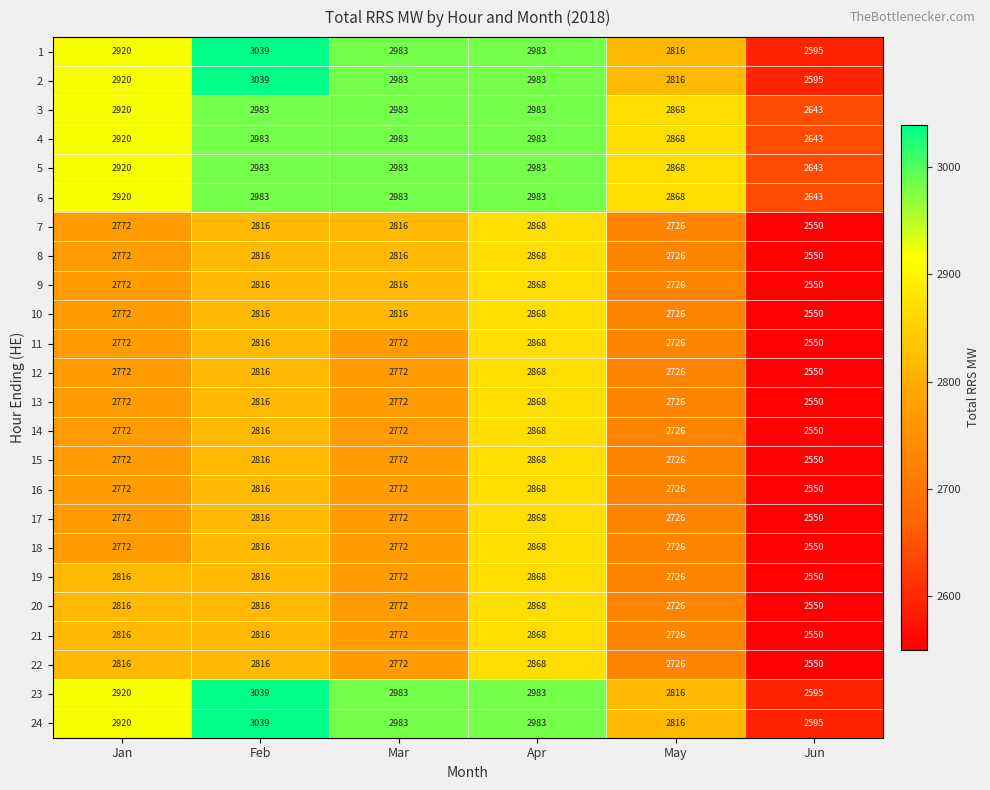

Which label corresponds to the largest value in the chart?

Feb